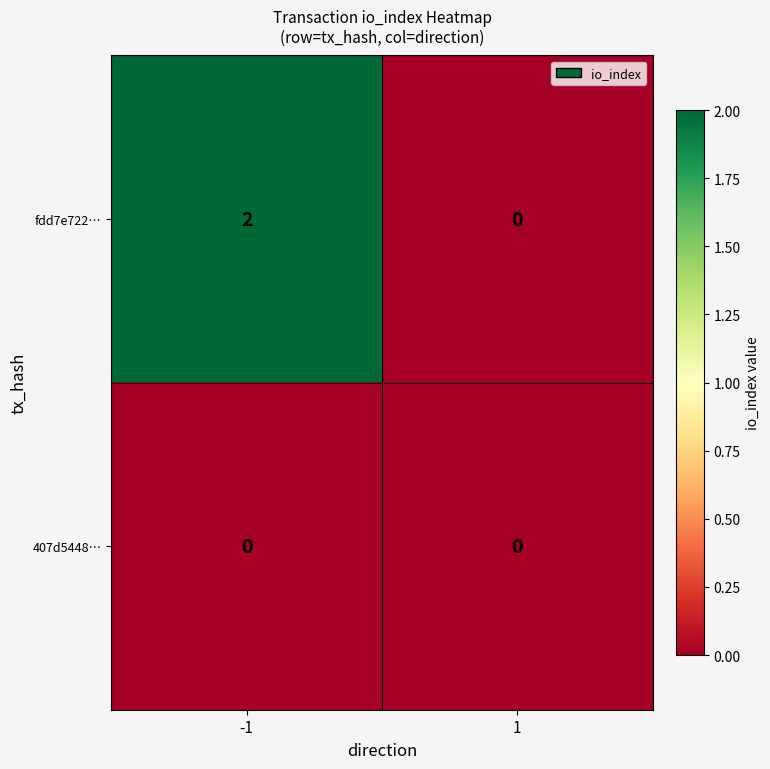

At which category is the sum across all series the highest?

-1